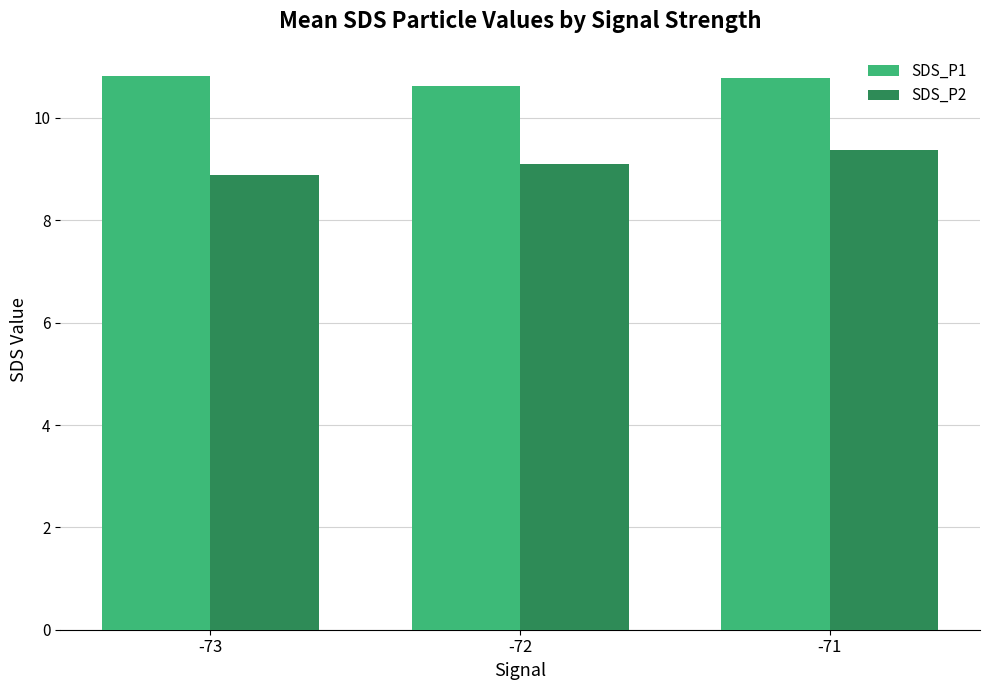

What is the difference between the maximum and minimum values in the SDS_P2 series?

0.5